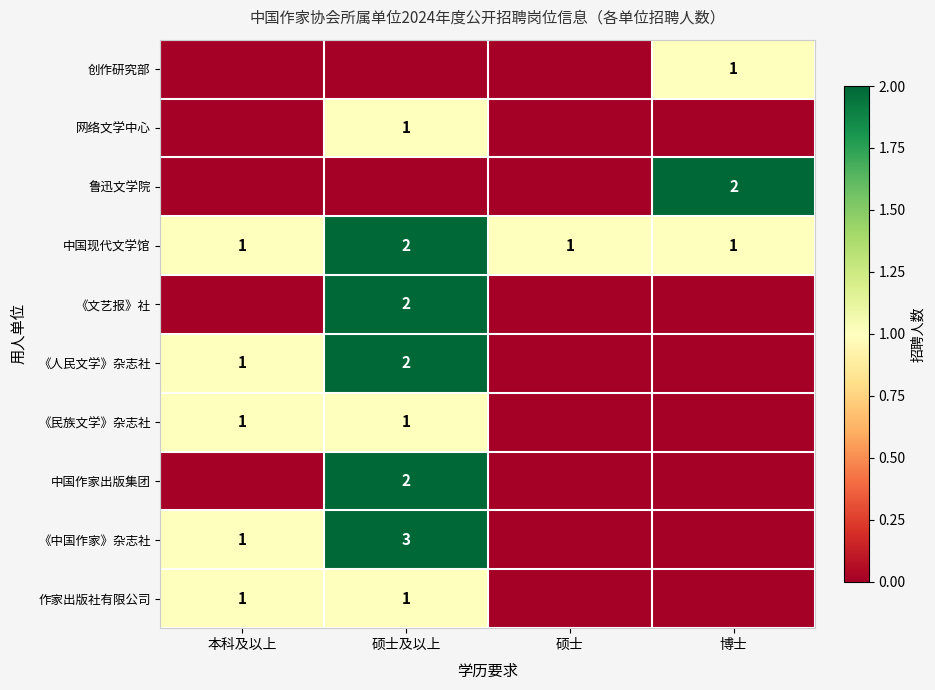

The value of 《民族文学》杂志社 at 硕士及以上 is 1. True or false?

True